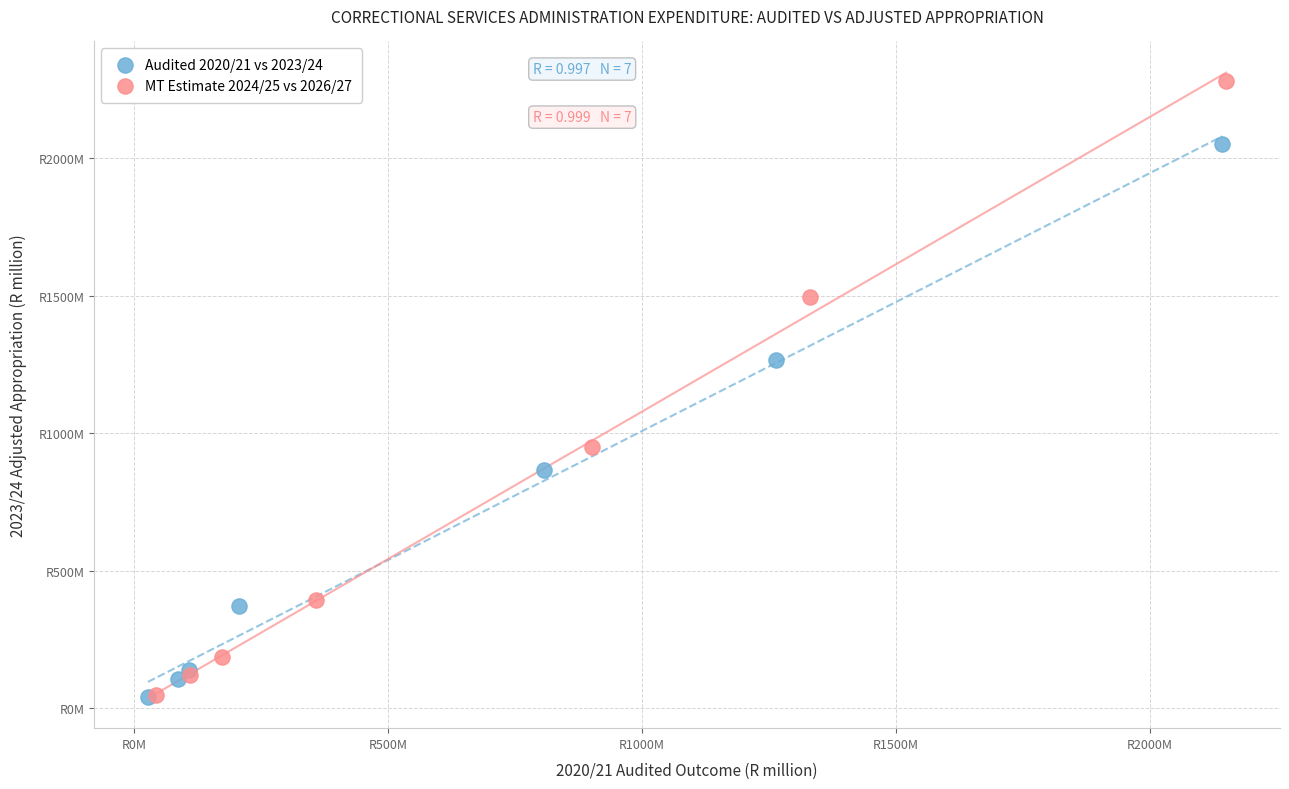

Which series contains the highest Y value?

MT Estimate 2024/25 vs 2026/27